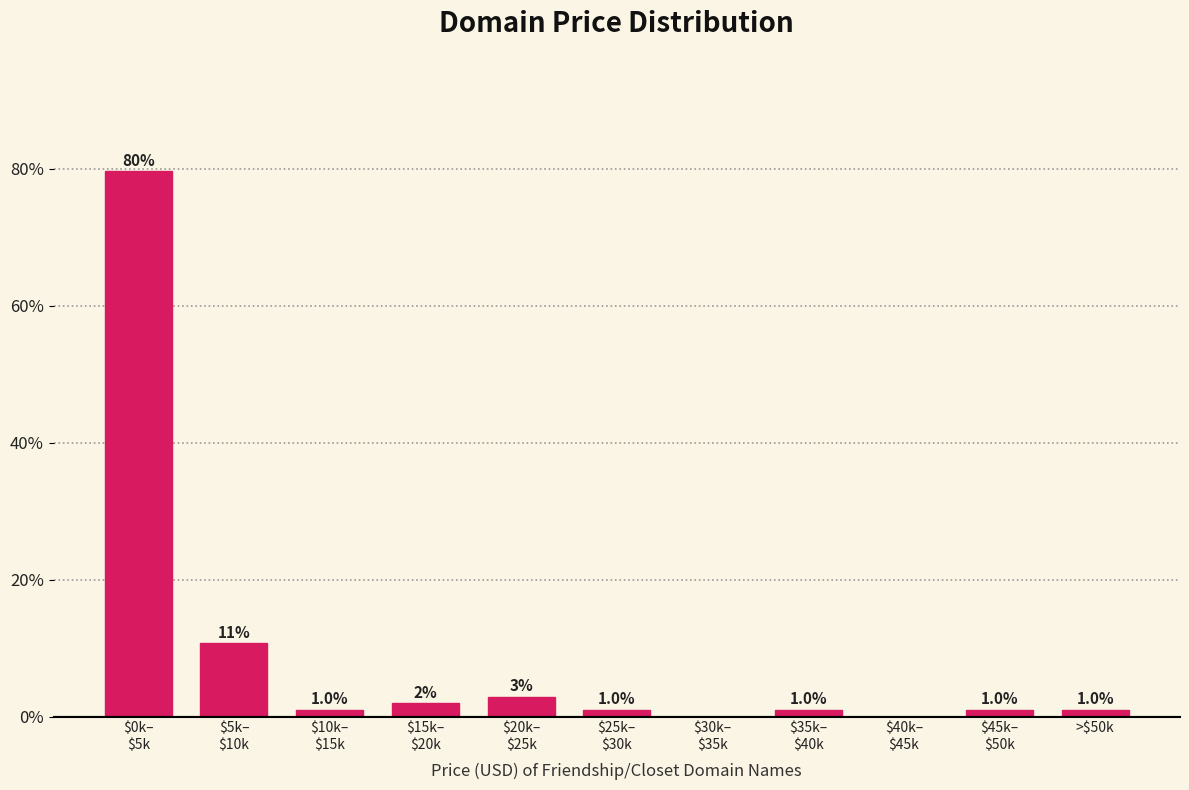

What is the greatest value displayed?

79.6